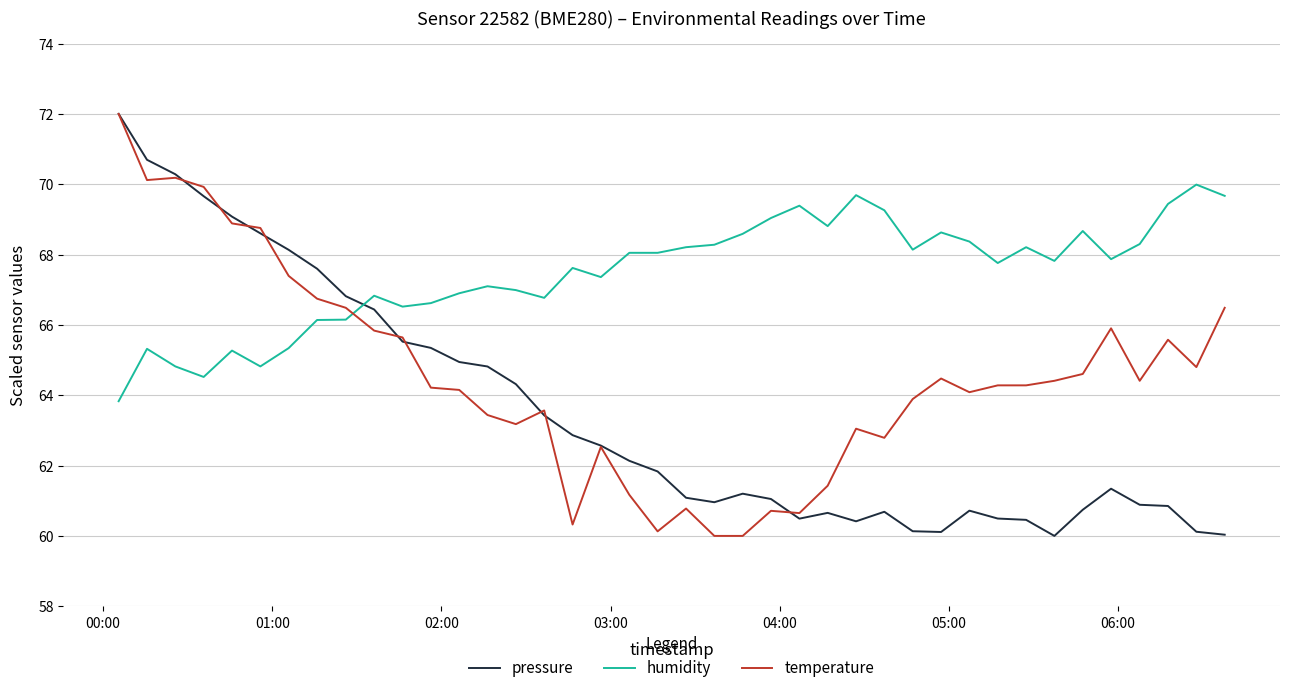

What is the greatest value displayed?

72.0